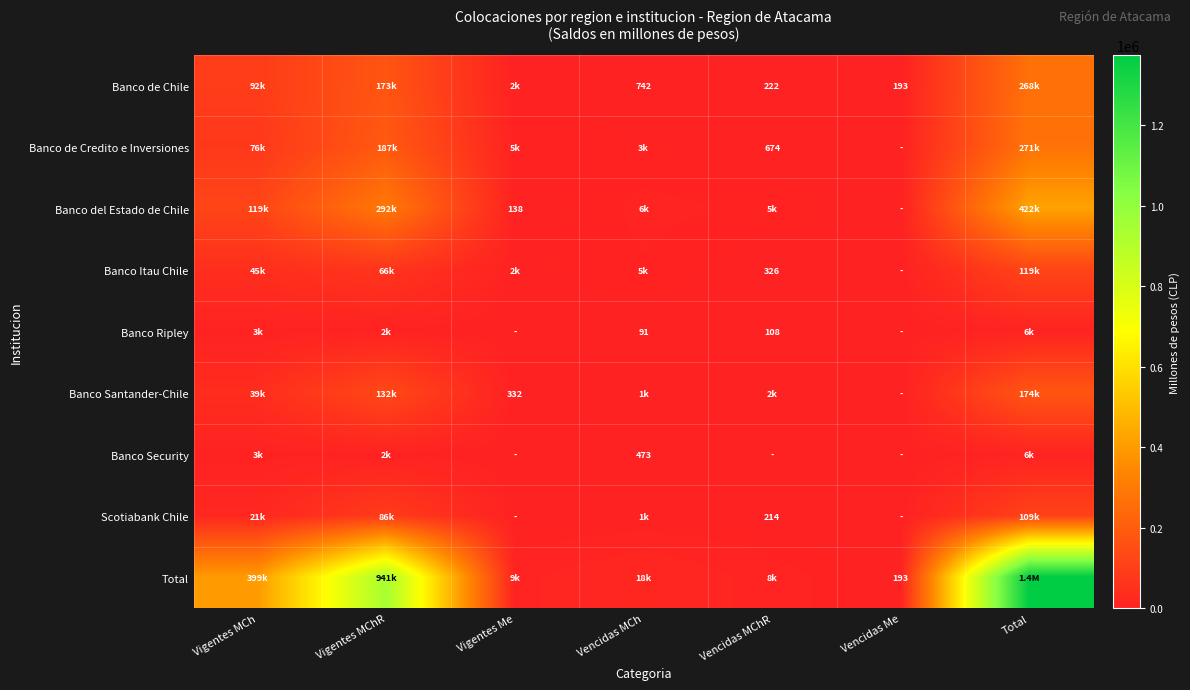

What is the maximum value shown in the chart?

1374426.4